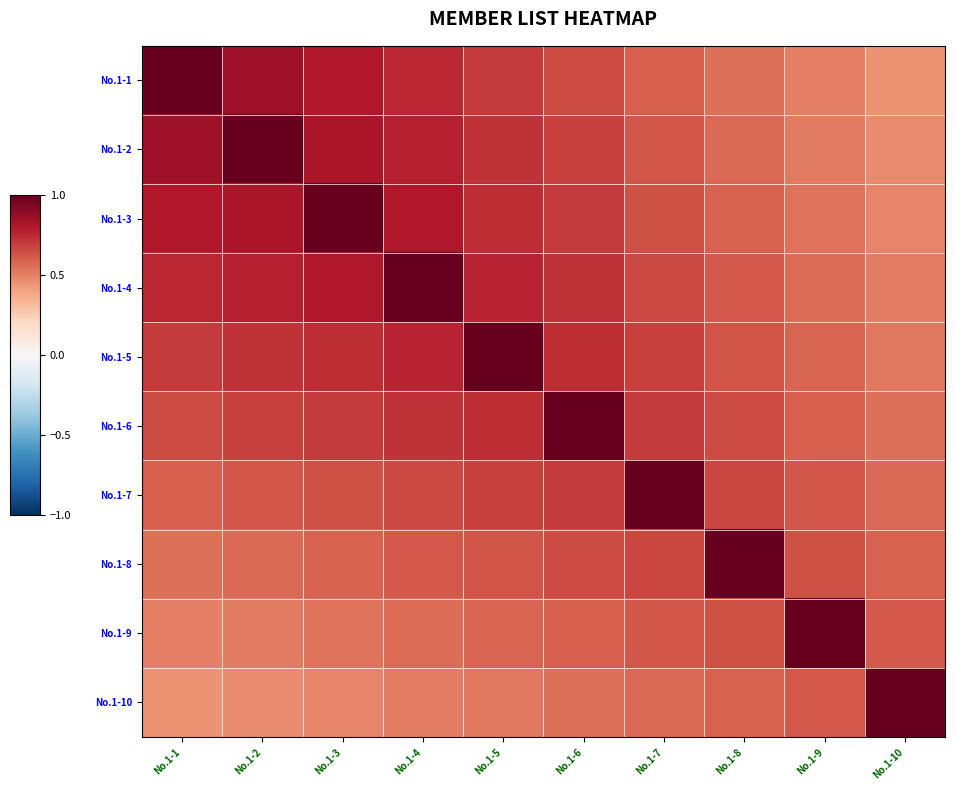

Reading left to right, what are all the values shown in this chart?

No.1-1: No.1-1=1.0	No.1-2=0.8	No.1-3=0.8	No.1-4=0.8	No.1-5=0.7	No.1-6=0.7	No.1-7=0.6	No.1-8=0.6	No.1-9=0.5	No.1-10=0.5
No.1-2: No.1-1=0.8	No.1-2=1.0	No.1-3=0.8	No.1-4=0.8	No.1-5=0.7	No.1-6=0.7	No.1-7=0.6	No.1-8=0.6	No.1-9=0.5	No.1-10=0.5
No.1-3: No.1-1=0.8	No.1-2=0.8	No.1-3=1.0	No.1-4=0.8	No.1-5=0.7	No.1-6=0.7	No.1-7=0.6	No.1-8=0.6	No.1-9=0.5	No.1-10=0.5
No.1-4: No.1-1=0.8	No.1-2=0.8	No.1-3=0.8	No.1-4=1.0	No.1-5=0.8	No.1-6=0.7	No.1-7=0.7	No.1-8=0.6	No.1-9=0.6	No.1-10=0.5
No.1-5: No.1-1=0.7	No.1-2=0.7	No.1-3=0.7	No.1-4=0.8	No.1-5=1.0	No.1-6=0.7	No.1-7=0.7	No.1-8=0.6	No.1-9=0.6	No.1-10=0.5
No.1-6: No.1-1=0.7	No.1-2=0.7	No.1-3=0.7	No.1-4=0.7	No.1-5=0.7	No.1-6=1.0	No.1-7=0.7	No.1-8=0.7	No.1-9=0.6	No.1-10=0.6
No.1-7: No.1-1=0.6	No.1-2=0.6	No.1-3=0.6	No.1-4=0.7	No.1-5=0.7	No.1-6=0.7	No.1-7=1.0	No.1-8=0.7	No.1-9=0.6	No.1-10=0.6
No.1-8: No.1-1=0.6	No.1-2=0.6	No.1-3=0.6	No.1-4=0.6	No.1-5=0.6	No.1-6=0.7	No.1-7=0.7	No.1-8=1.0	No.1-9=0.6	No.1-10=0.6
No.1-9: No.1-1=0.5	No.1-2=0.5	No.1-3=0.5	No.1-4=0.6	No.1-5=0.6	No.1-6=0.6	No.1-7=0.6	No.1-8=0.6	No.1-9=1.0	No.1-10=0.6
No.1-10: No.1-1=0.5	No.1-2=0.5	No.1-3=0.5	No.1-4=0.5	No.1-5=0.5	No.1-6=0.6	No.1-7=0.6	No.1-8=0.6	No.1-9=0.6	No.1-10=1.0